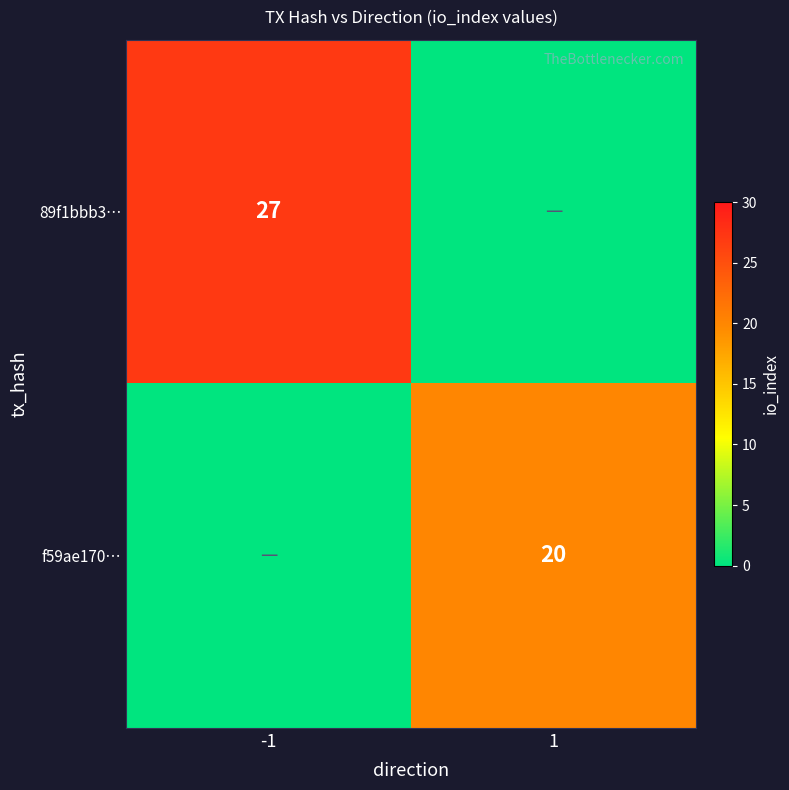

What is the total value across all series at 1?

20